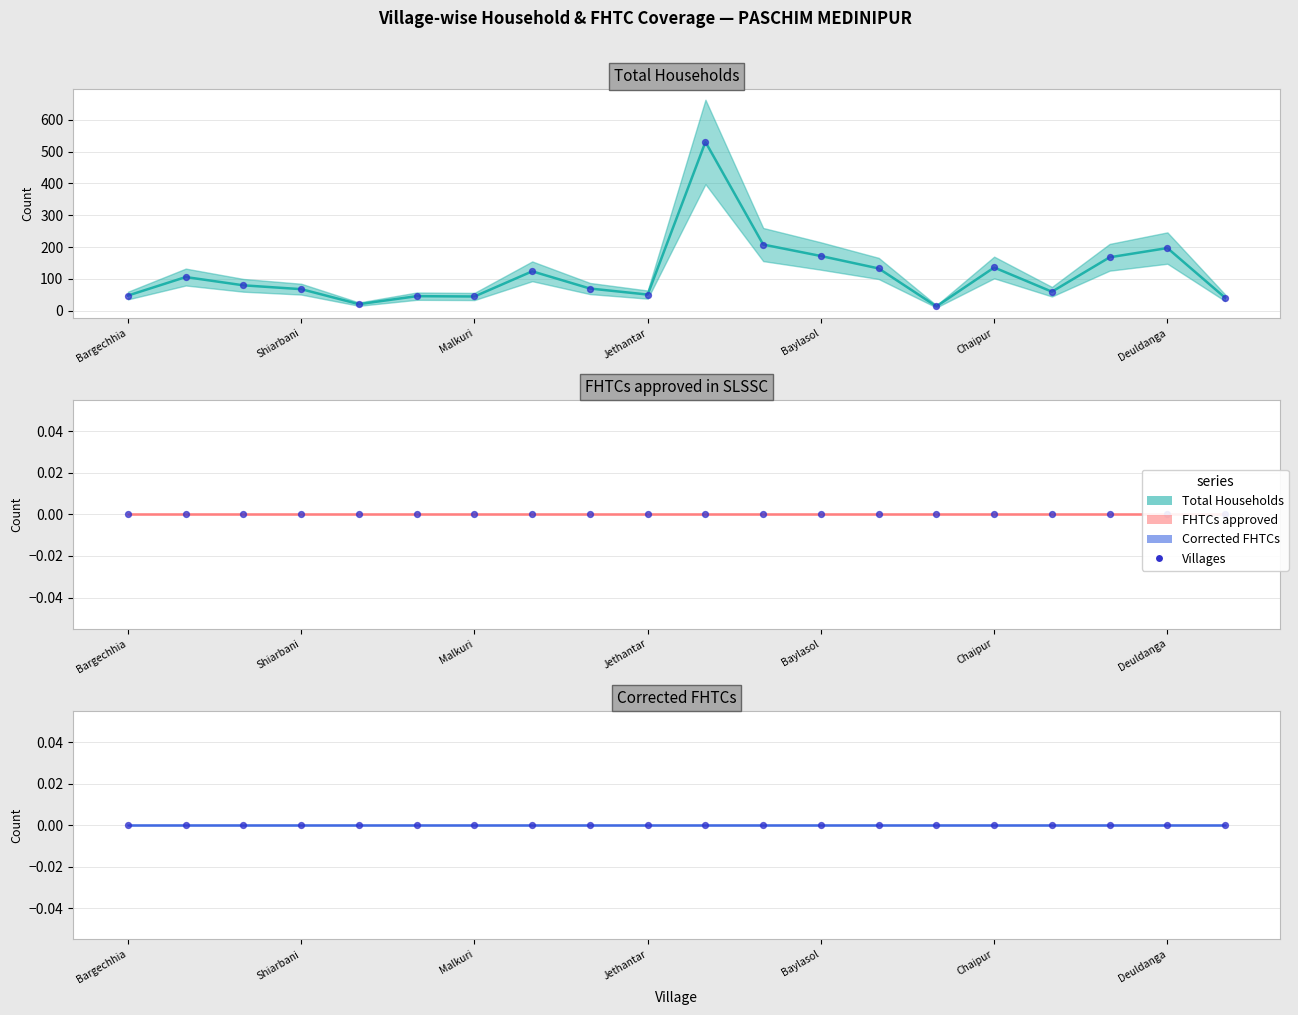

At which category is the sum across all series the highest?

10